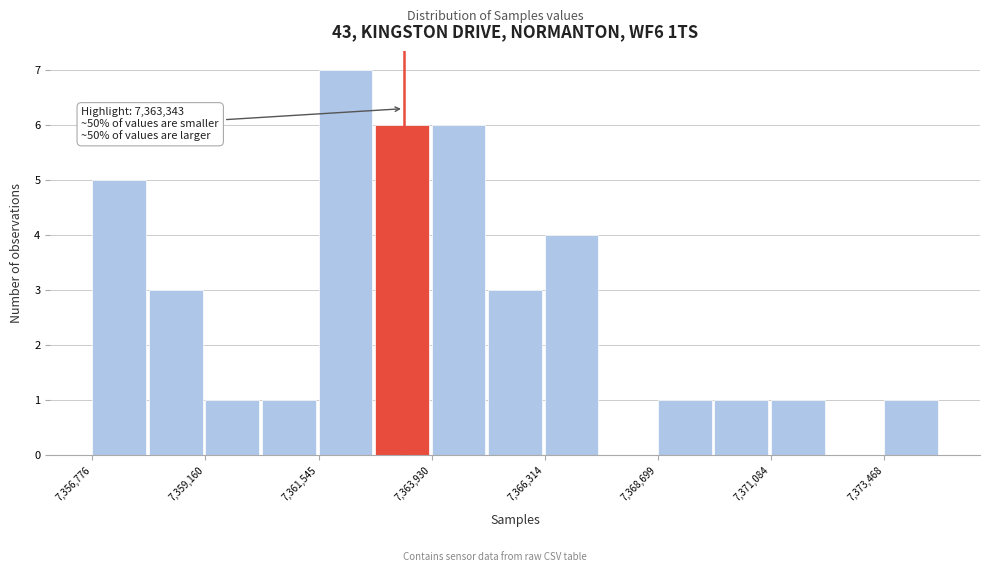

Around what value on the x-axis is the tallest bar? Give the approximate position of its centre, as read against the axis.

7362000